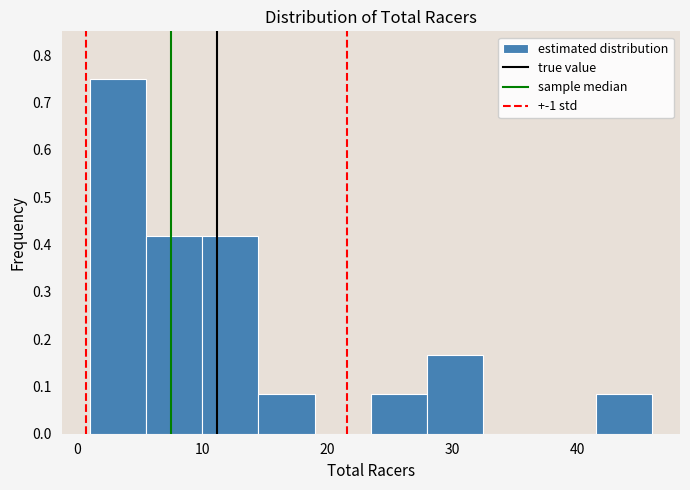

Reading left to right, list every bar in this chart as the range it spans on the x-axis followed by its height. Neither the bar edges nor the heights are printed on the chart, so give them approximately, as read against the axes.

1.0 to 5.5: 0.75
5.5 to 10.0: 0.42
10.0 to 14.5: 0.42
14.5 to 19.0: 0.08
19.0 to 23.5: 0
23.5 to 28.0: 0.08
28.0 to 32.5: 0.17
32.5 to 37.0: 0
37.0 to 41.5: 0
41.5 to 46.0: 0.08